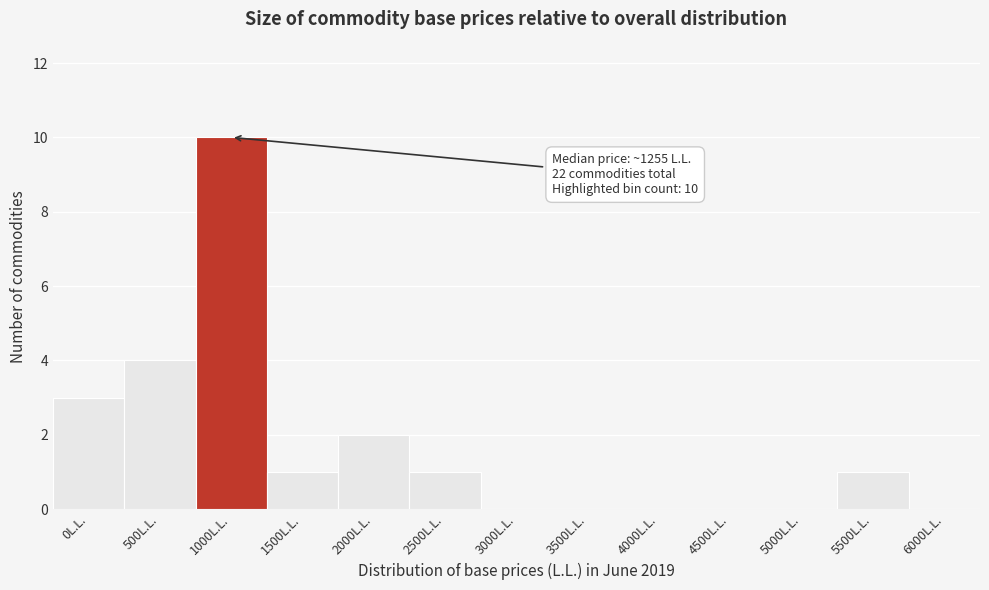

Reading right to left, extract all data points from this chart.

6000L.L.=0	5500L.L.=1	5000L.L.=0	4500L.L.=0	4000L.L.=0	3500L.L.=0	3000L.L.=0	2500L.L.=1	2000L.L.=2	1500L.L.=1	1000L.L.=10	500L.L.=4	0L.L.=3